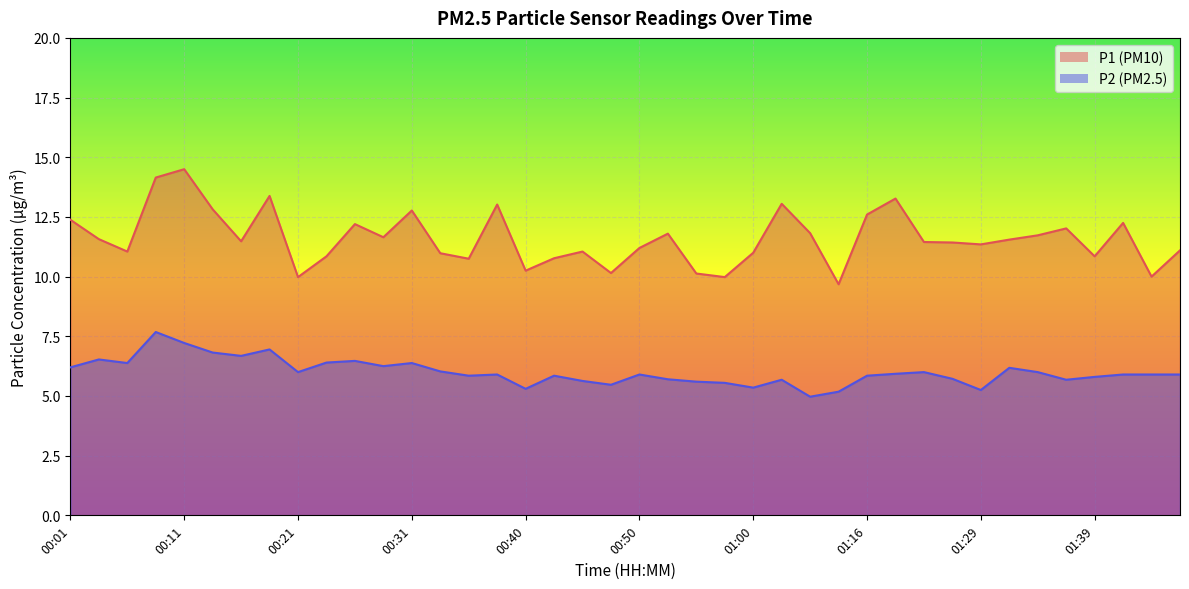

At which category does the chart reach its peak across all series?

00:11